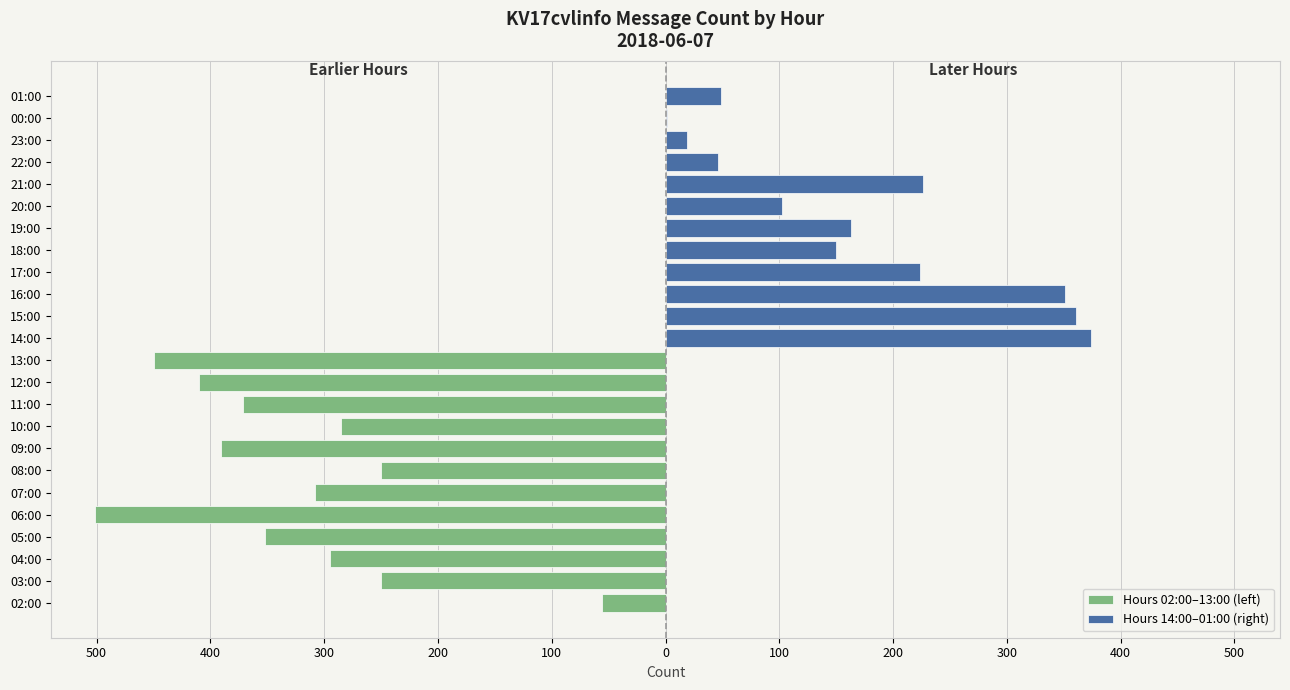

What is the greatest value displayed?

374